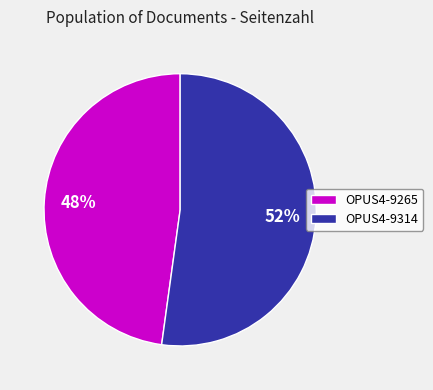

Is it true that OPUS4-9265 is 48% of the pie?

True